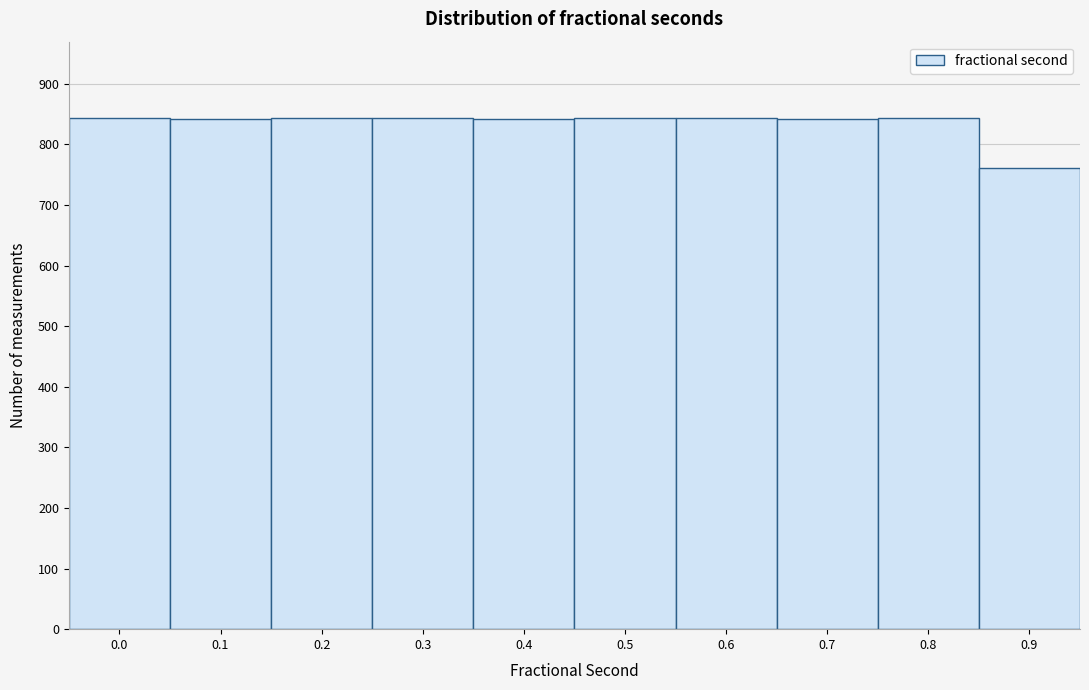

What is the sum of the values at 0.0 and 0.6?

1686